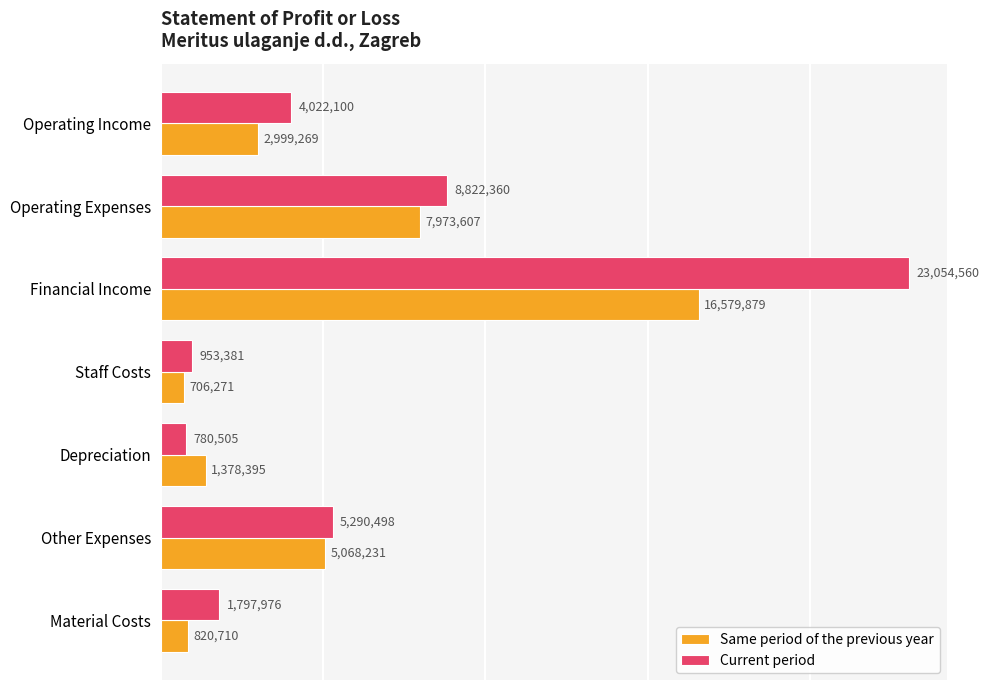

How many values in the Same period of the previous year series are below 2999269?

3